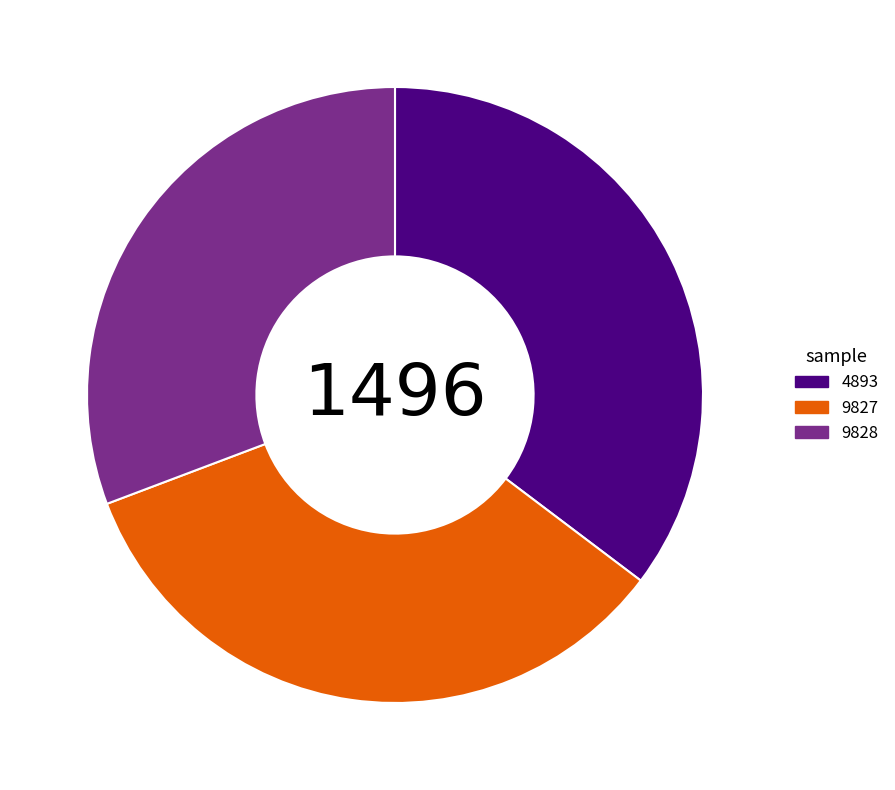

What is the smallest slice in the pie chart?

9828